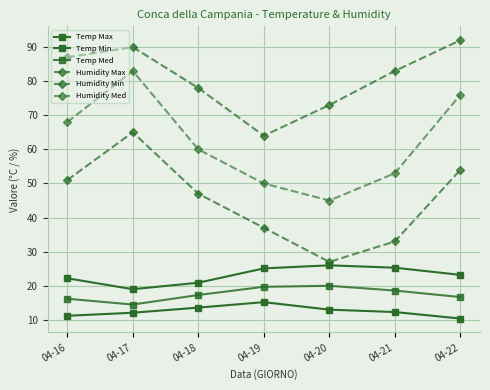

How many lines are shown in the chart?

6